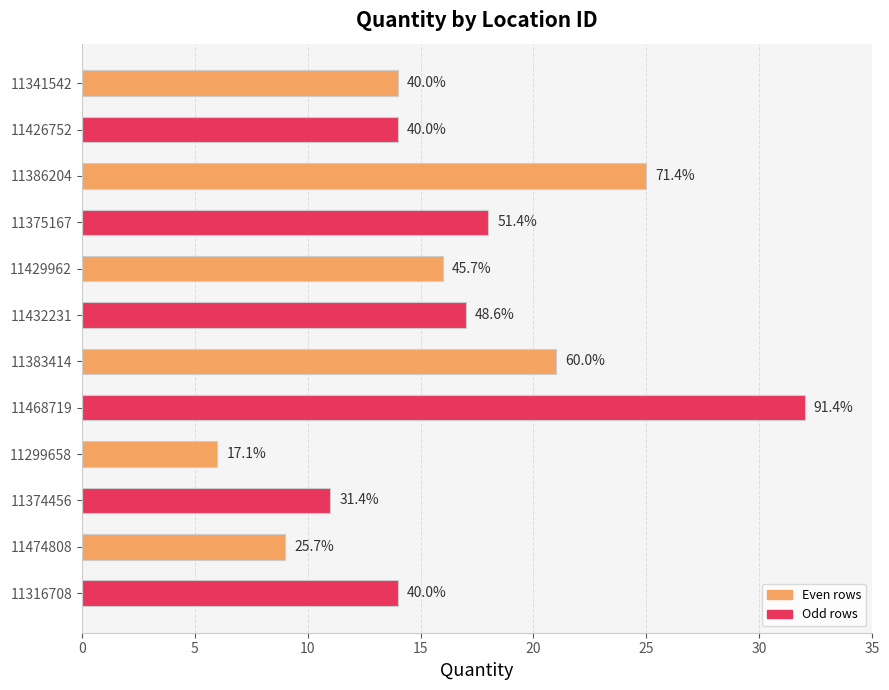

Does the chart contain any negative values?

No